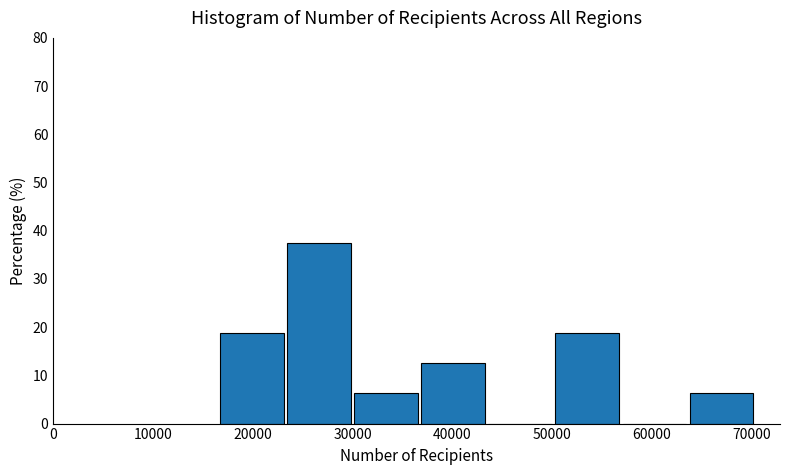

Which range on the x-axis has the tallest bar?

23000 to 30000